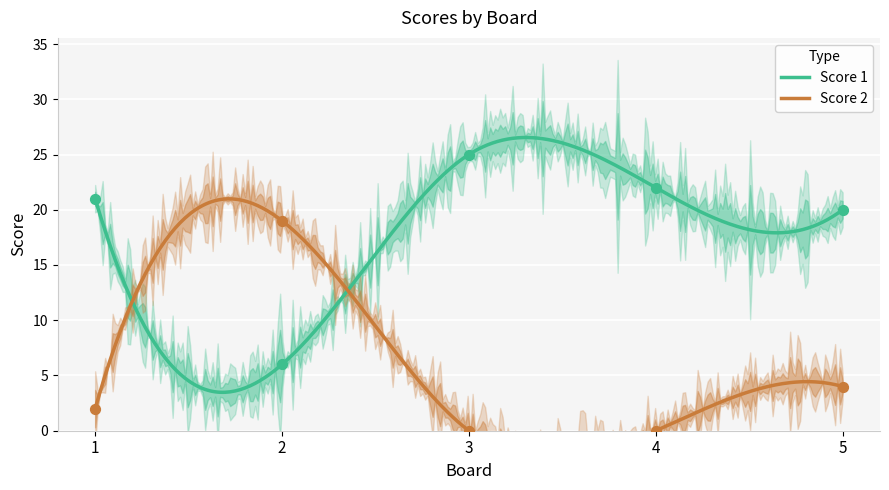

What is the total value across all series at 4?

22